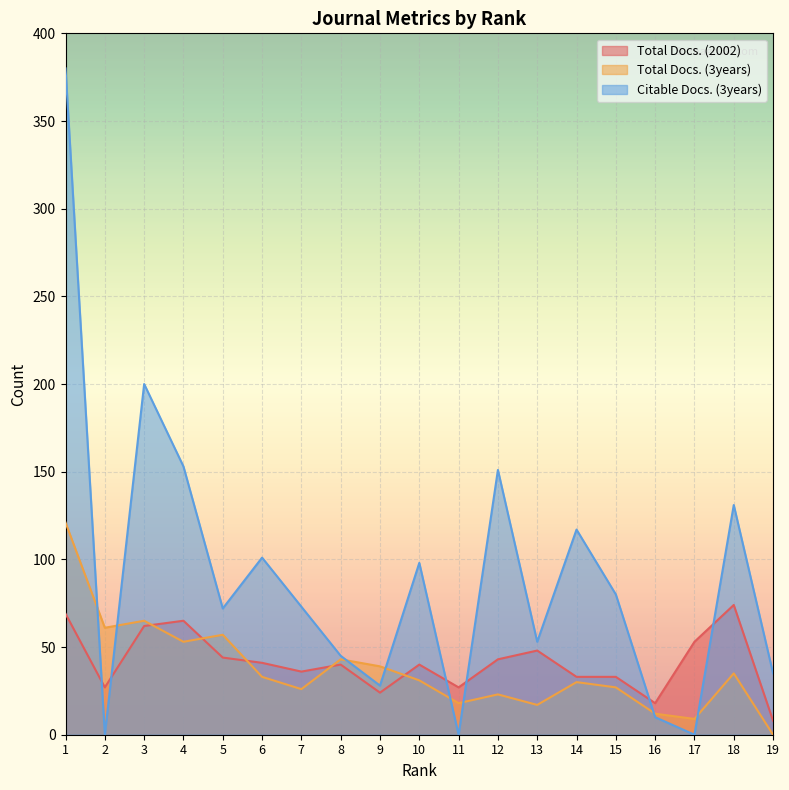

At 6, list the series in order from smallest to largest.

Total Docs. (3years), Total Docs. (2002), Citable Docs. (3years)